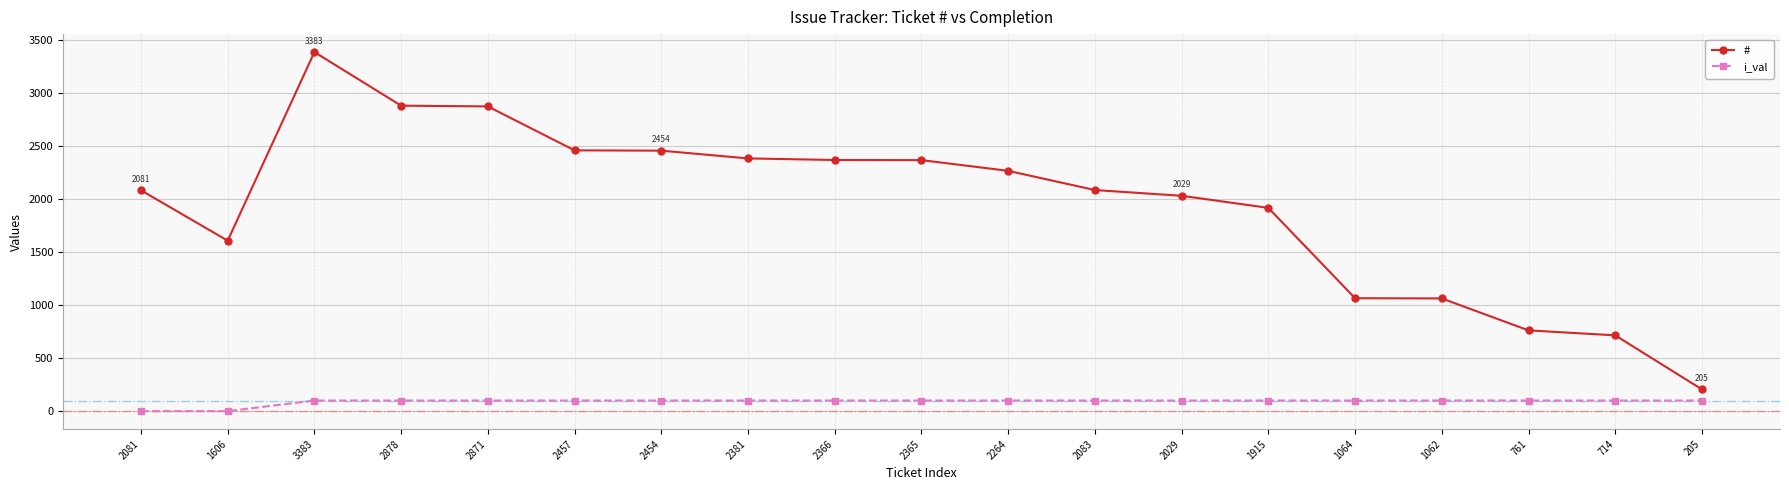

Does the chart display data point markers on the line(s)?

Yes